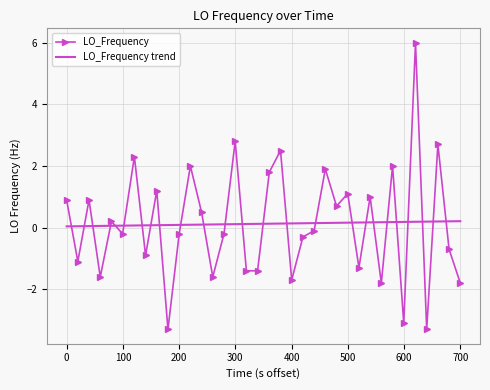

Rank the series by their maximum value, from lowest to highest.

LO_Frequency trend, LO_Frequency